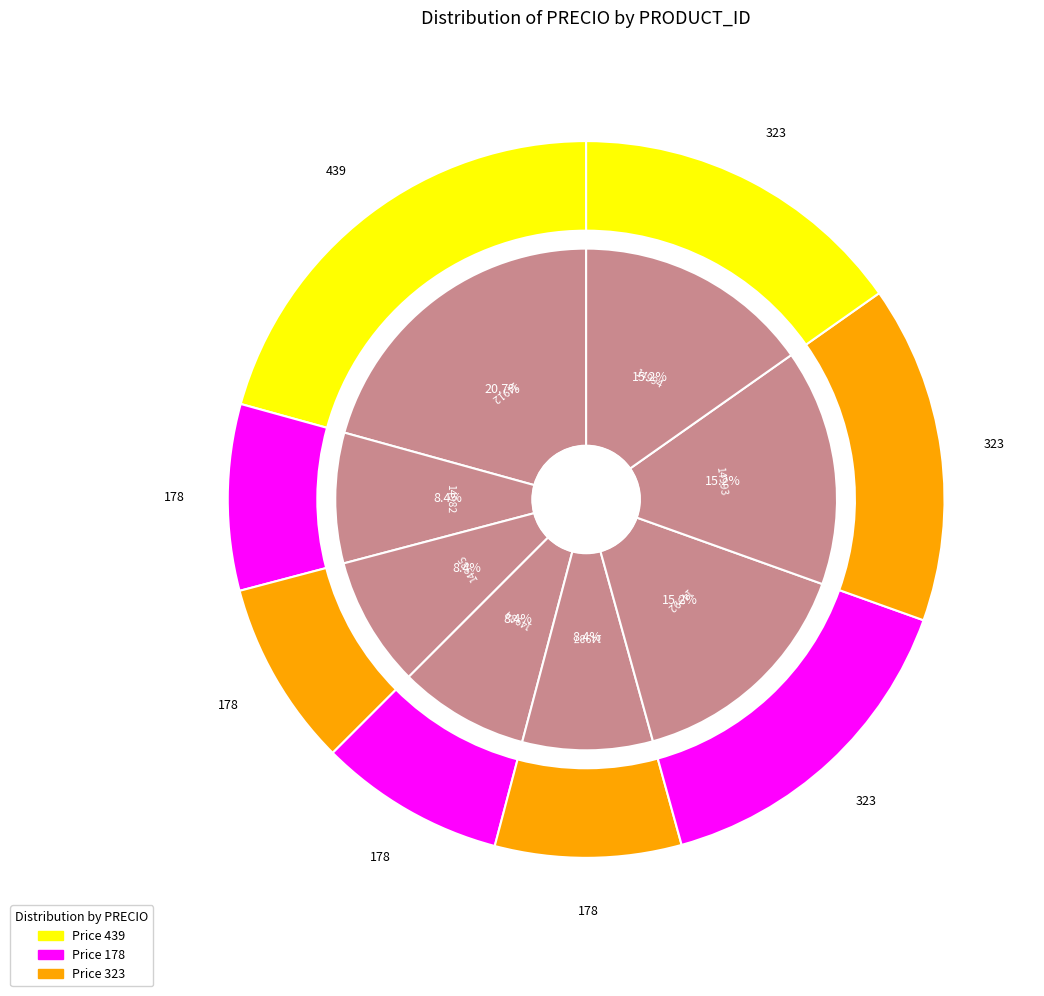

What percentage is the 14994 slice, to the nearest percent?

15%